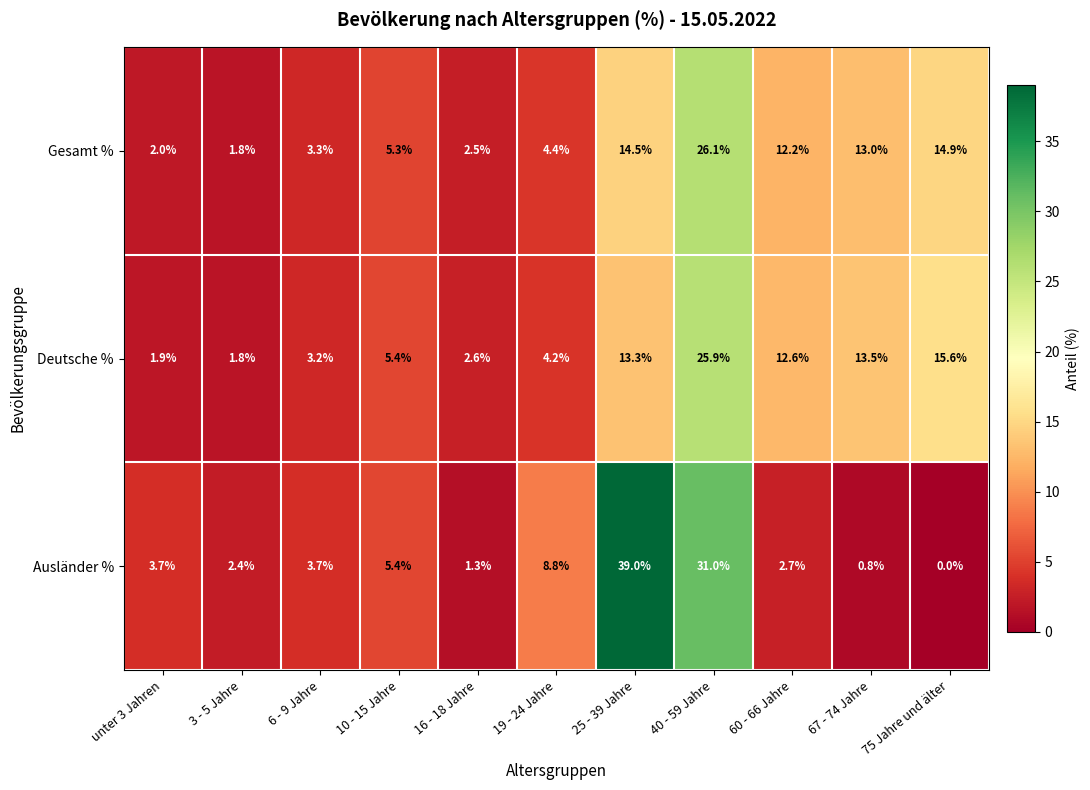

Which series changed the most between 6 - 9 Jahre and 75 Jahre und älter?

Deutsche %